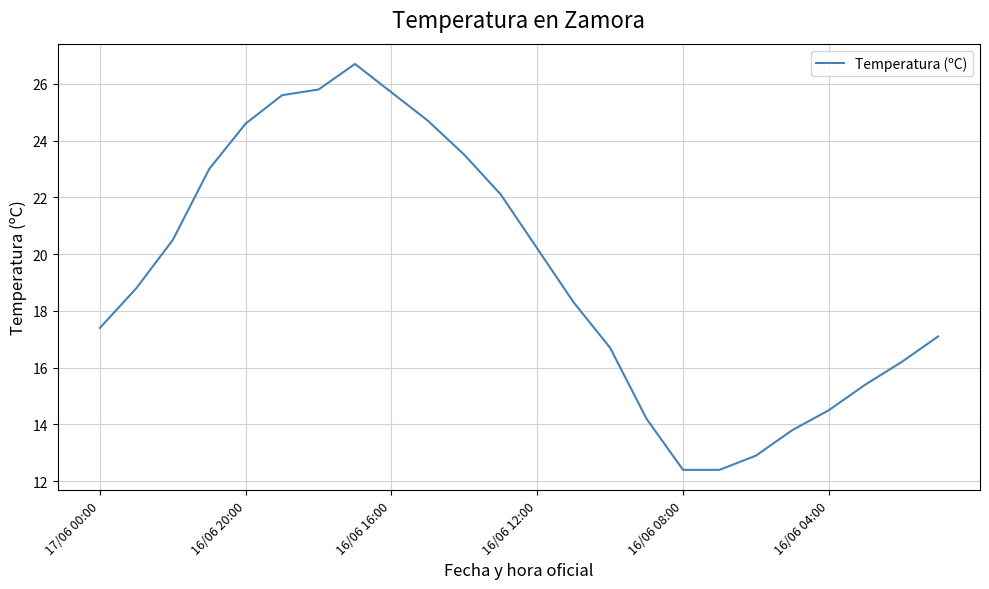

What is the smallest value displayed?

12.4